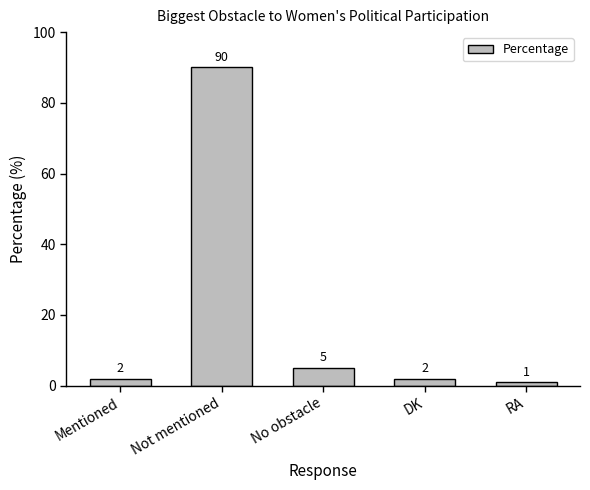

What is the value of the 5th bar from the left?

1